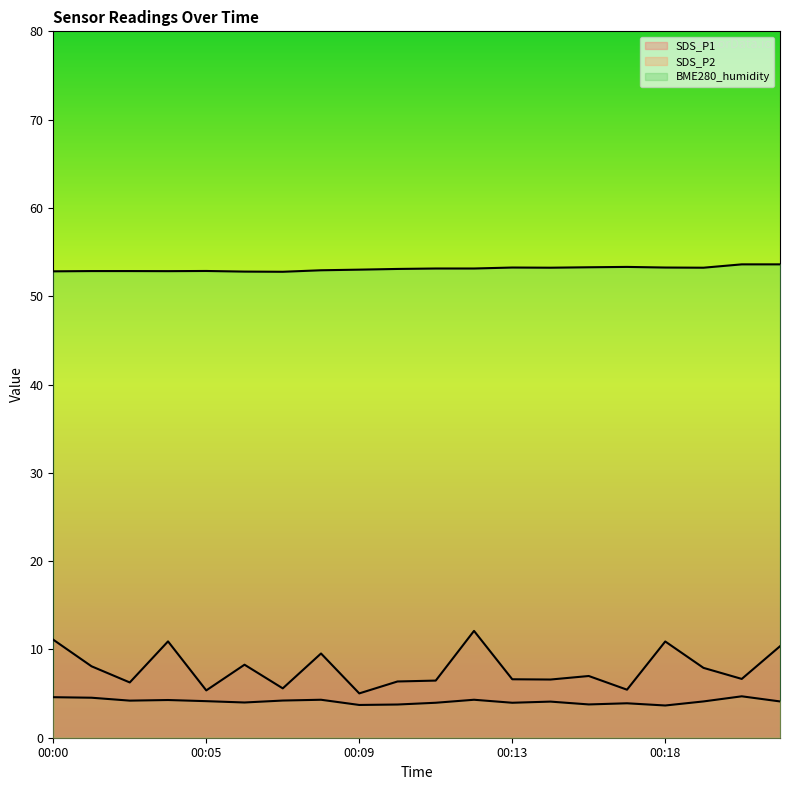

The SDS_P1 series shows 6.3 at 00:03. True or false?

True